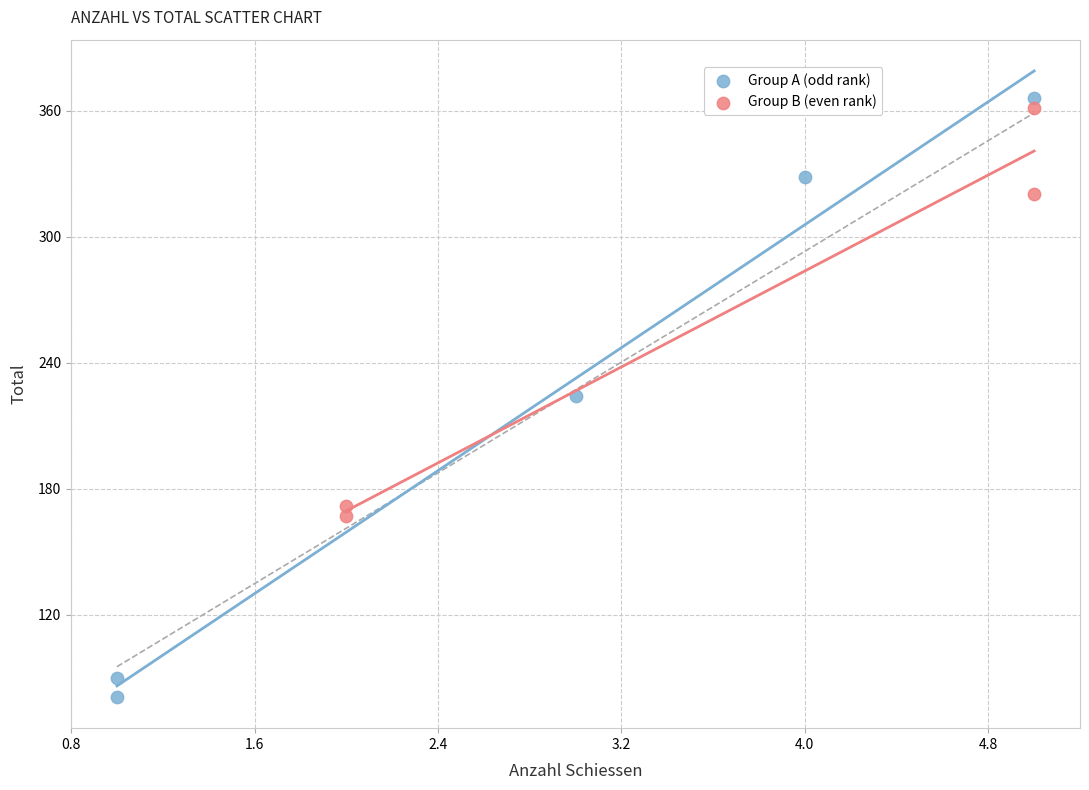

Which series reaches the minimum Y coordinate?

Group A (odd rank)